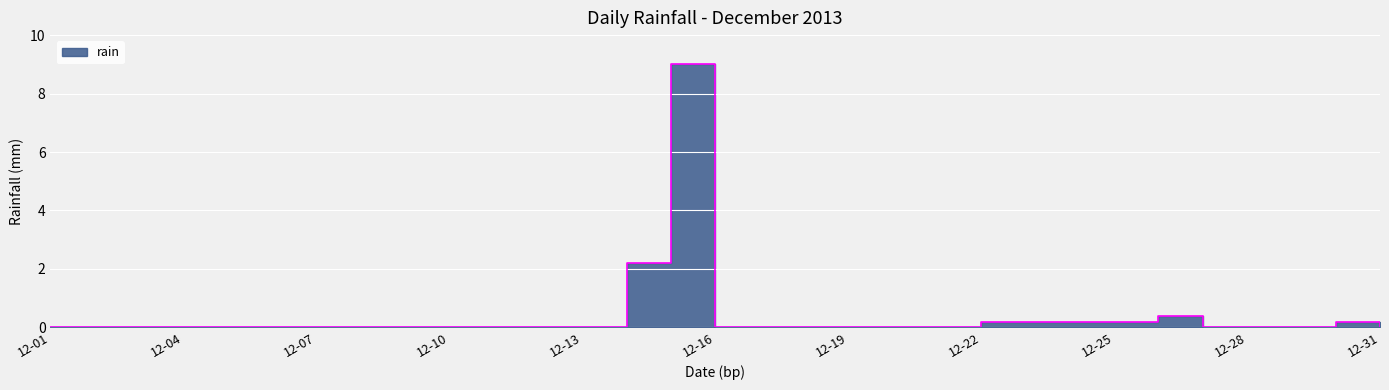

List the labels in order of value, largest first.

2013-12-15, 2013-12-14, 2013-12-26, 2013-12-22, 2013-12-23, 2013-12-24, 2013-12-25, 2013-12-30, 2013-12-01, 2013-12-02, 2013-12-03, 2013-12-04, 2013-12-05, 2013-12-06, 2013-12-07, 2013-12-08, 2013-12-09, 2013-12-10, 2013-12-11, 2013-12-12, 2013-12-13, 2013-12-16, 2013-12-17, 2013-12-18, 2013-12-19, 2013-12-20, 2013-12-21, 2013-12-27, 2013-12-28, 2013-12-29, 2013-12-31